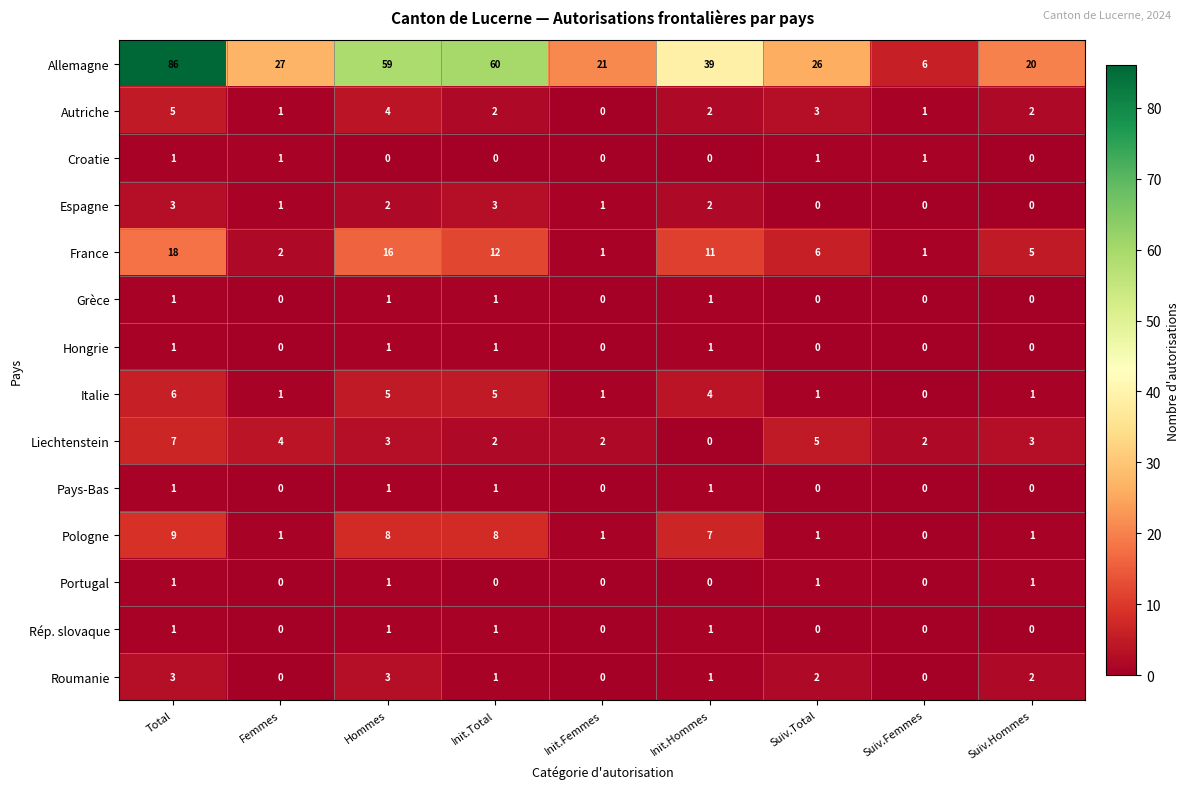

Count the number of categories in the chart.

9